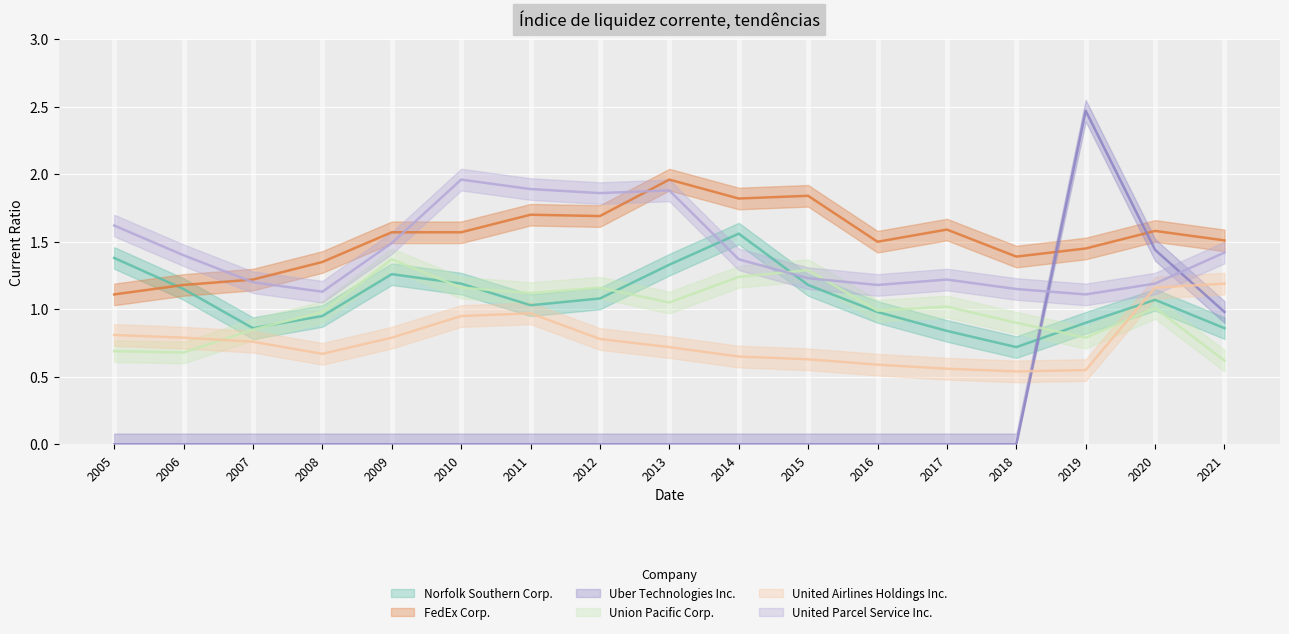

What are all the series names shown in the legend?

Norfolk Southern Corp., FedEx Corp., Uber Technologies Inc., Union Pacific Corp., United Airlines Holdings Inc., United Parcel Service Inc.